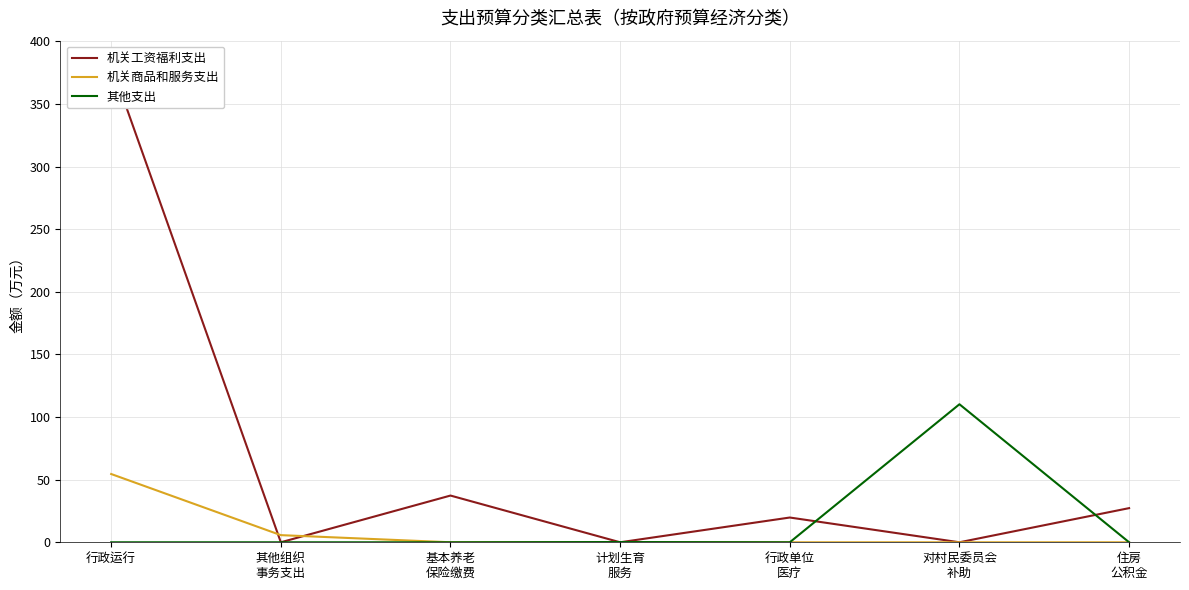

How many interior local peaks does the 机关工资福利支出 series have?

2